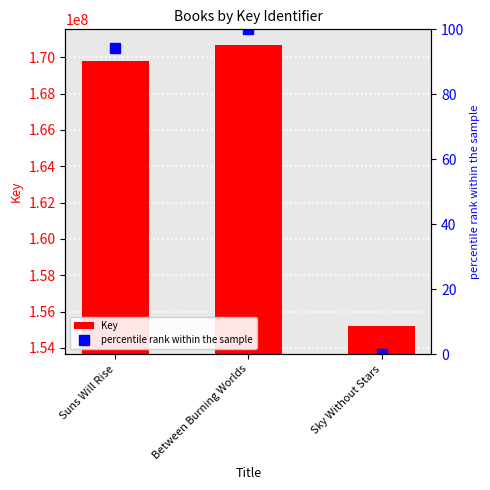

Count the number of categories in the chart.

3